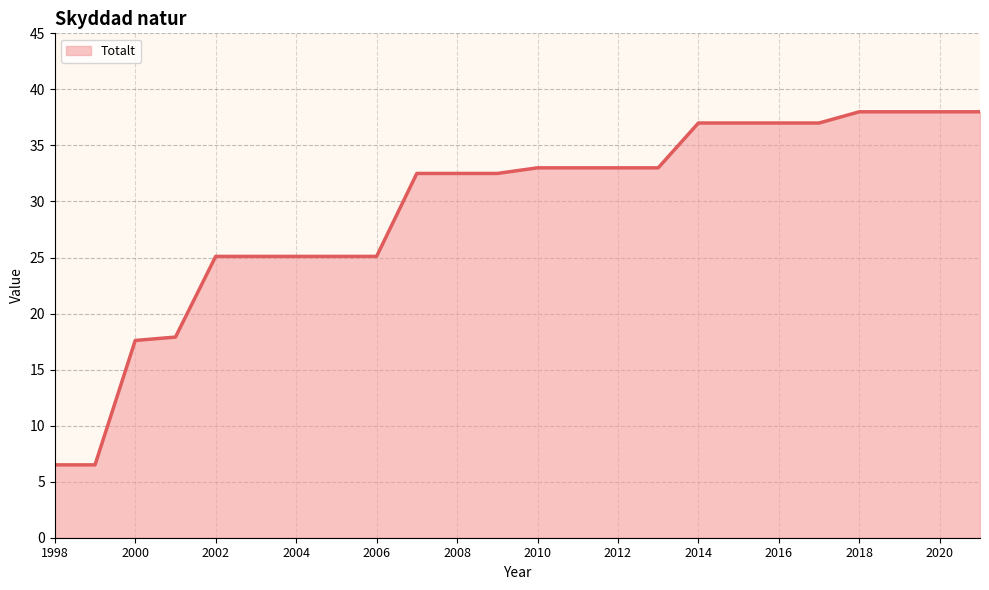

What is the difference between the maximum and minimum values?

31.5